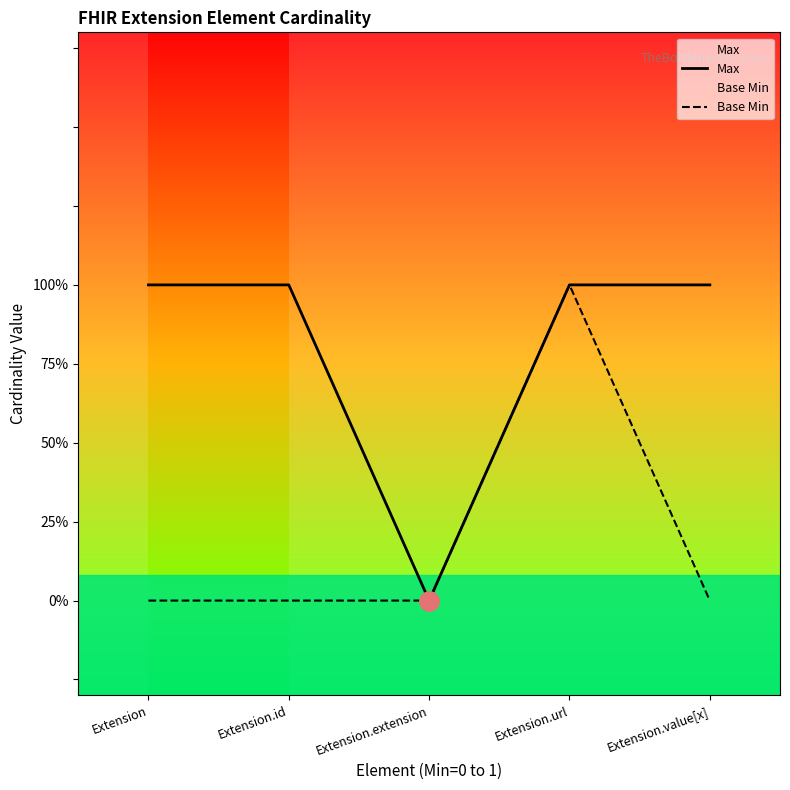

What are all the series names shown in the legend?

Max, Base Min